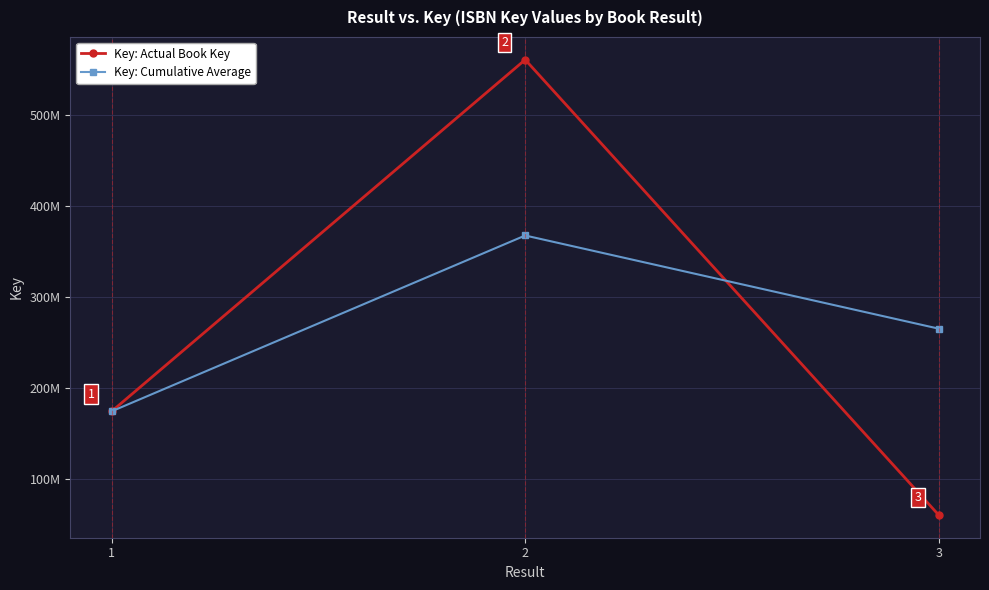

Is it true that Key: Actual Book Key equals 560280174.0 at 2?

True